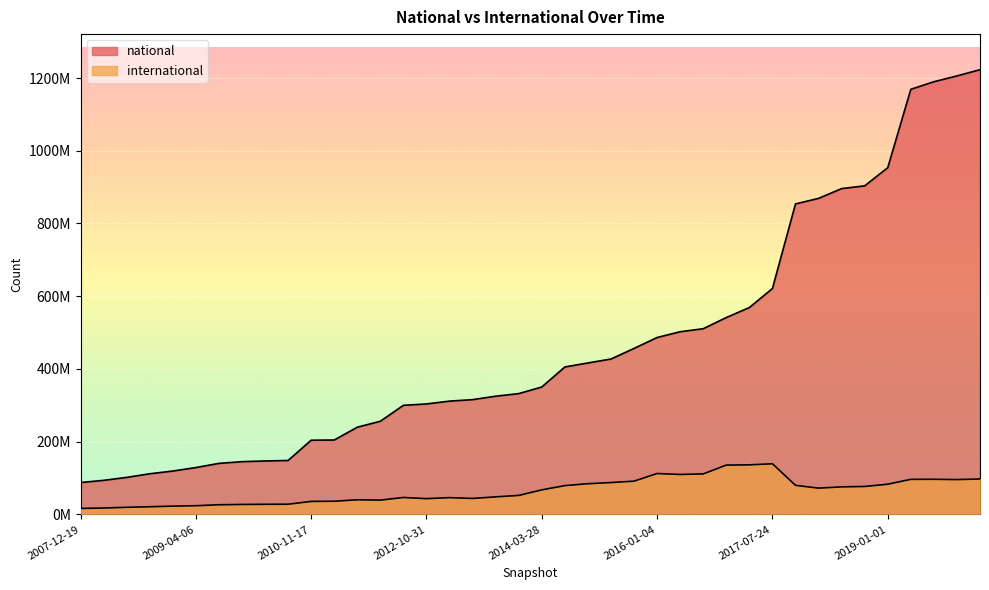

True or false: international and national intersect in this chart.

False